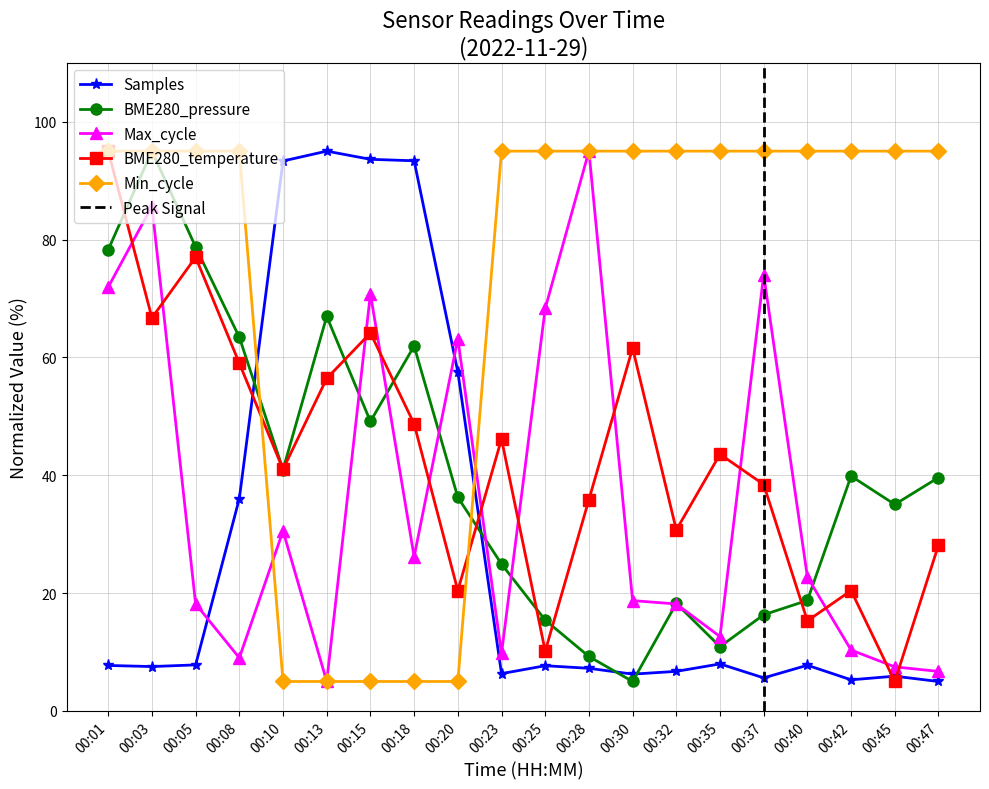

Is it true that Min_cycle equals 37.2 at 00:03?

False